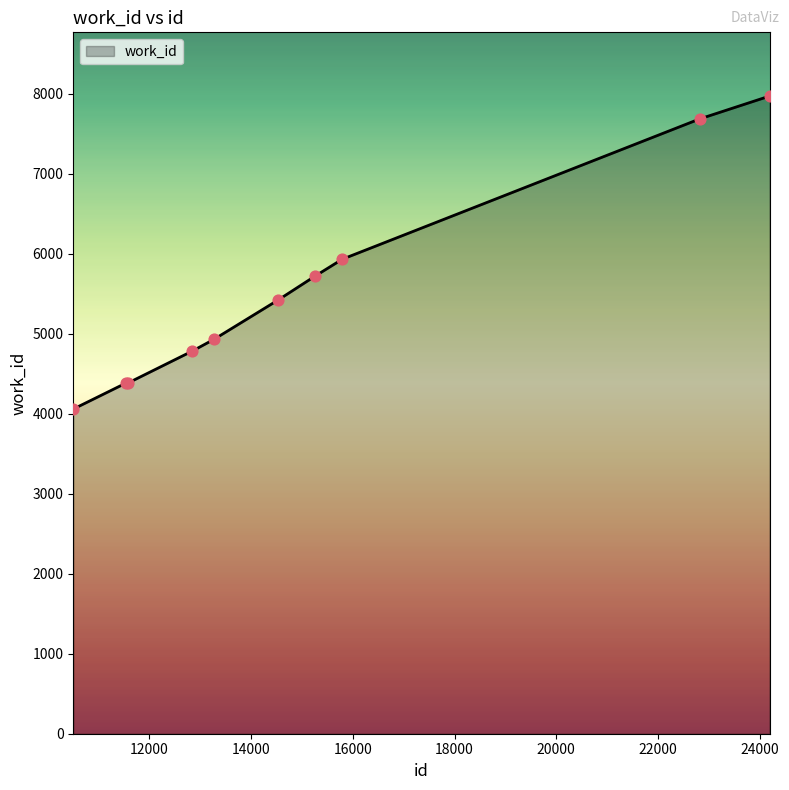

What is the maximum value shown in the chart?

7972